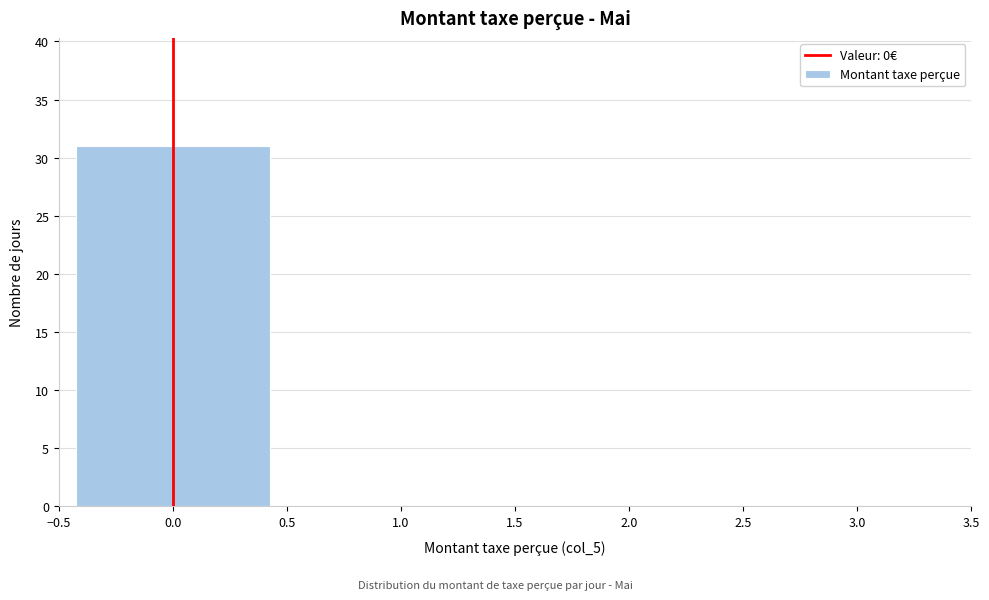

Reading left to right, extract all data points from this chart.

0.0=31	1.0=0	2.0=0